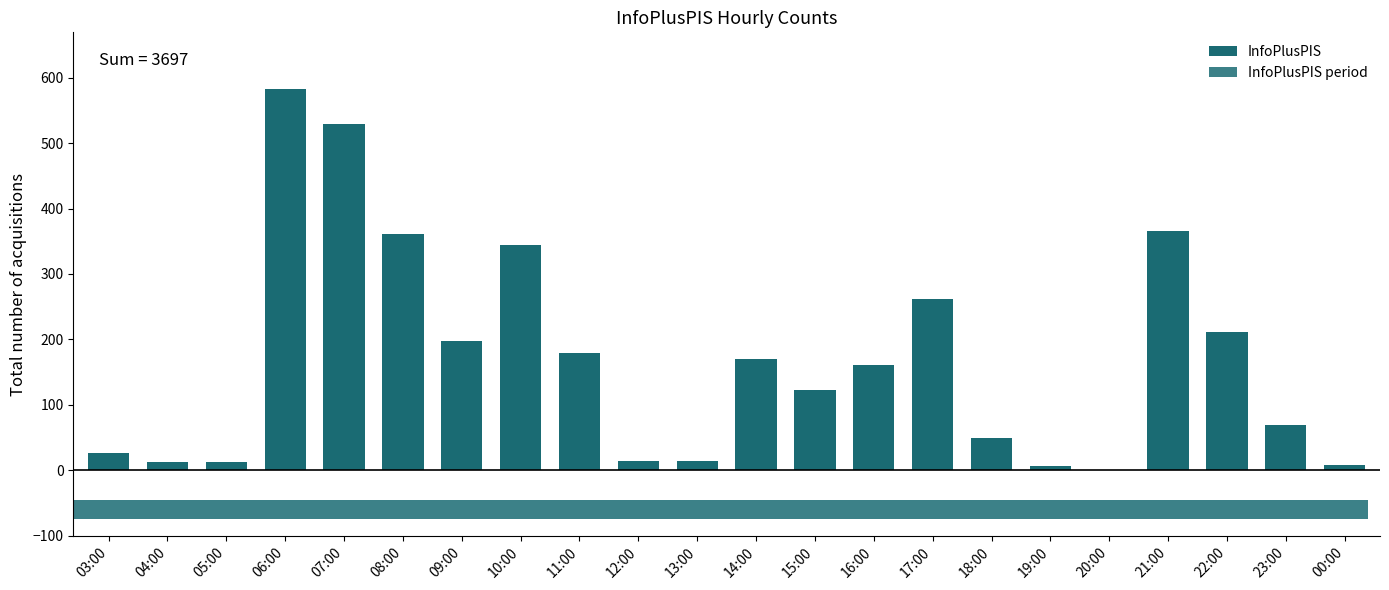

Where does the data first go above 161?

06:00